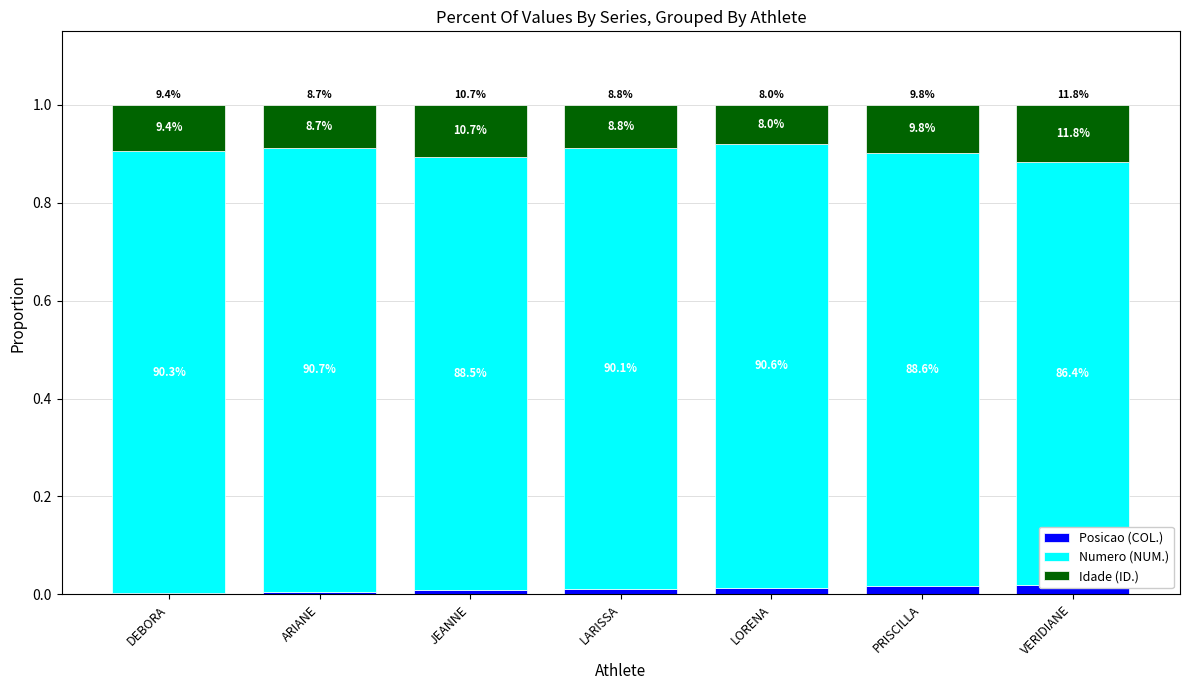

Rank the series at LORENA from highest to lowest value.

Numero (NUM.), Idade (ID.), Posicao (COL.)